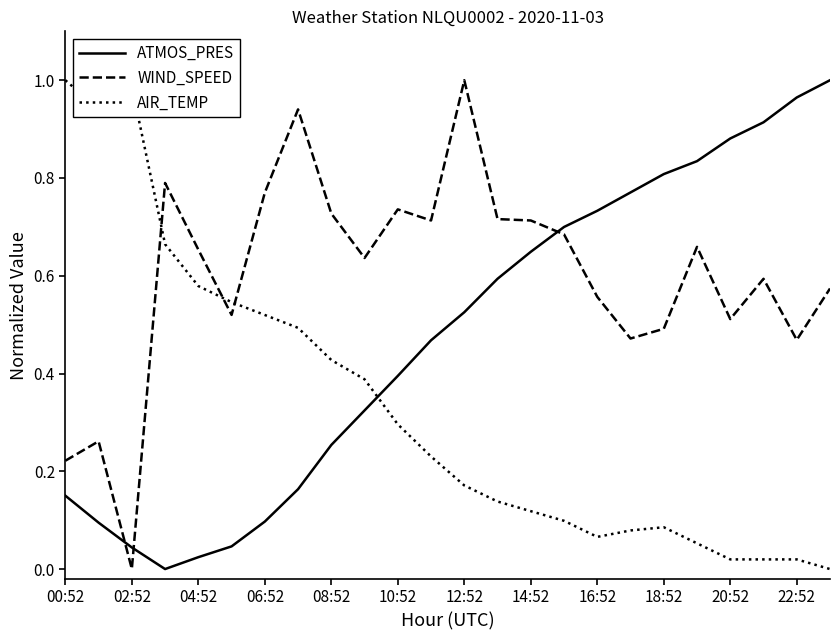

How many lines are shown in the chart?

3